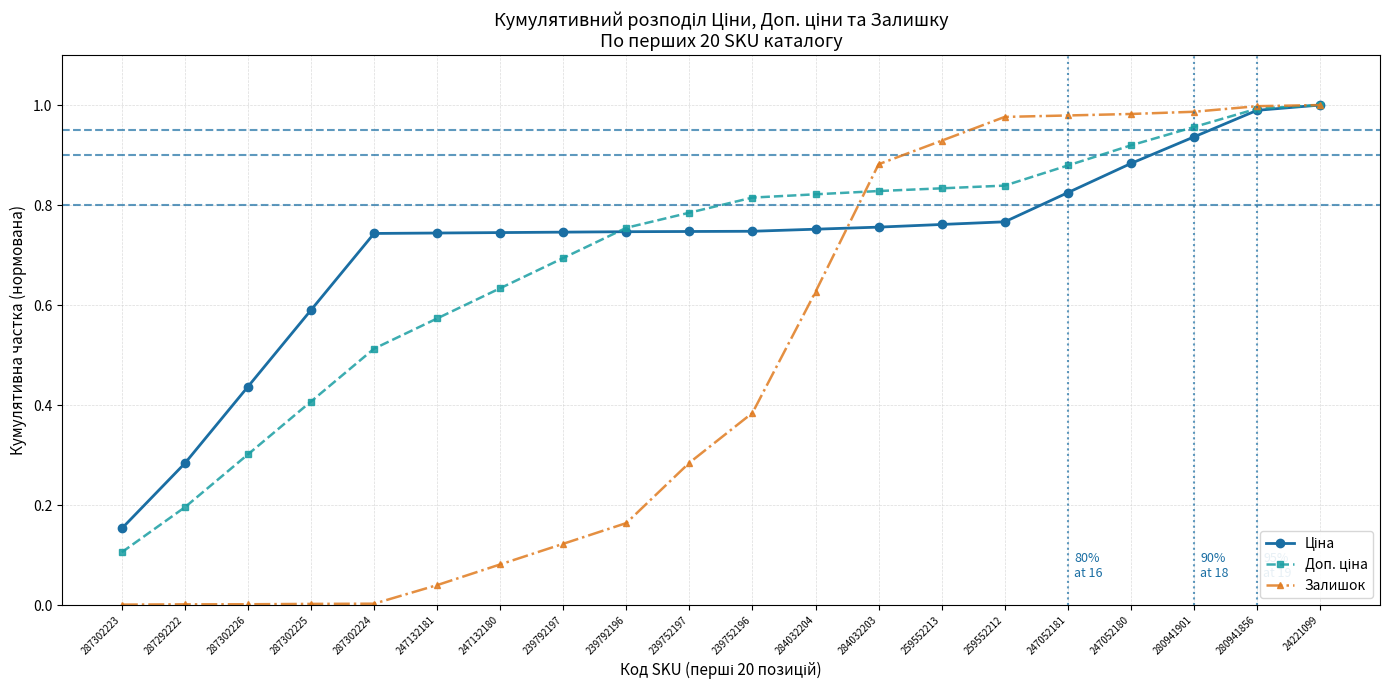

Which series has the widest spread of values?

Залишок